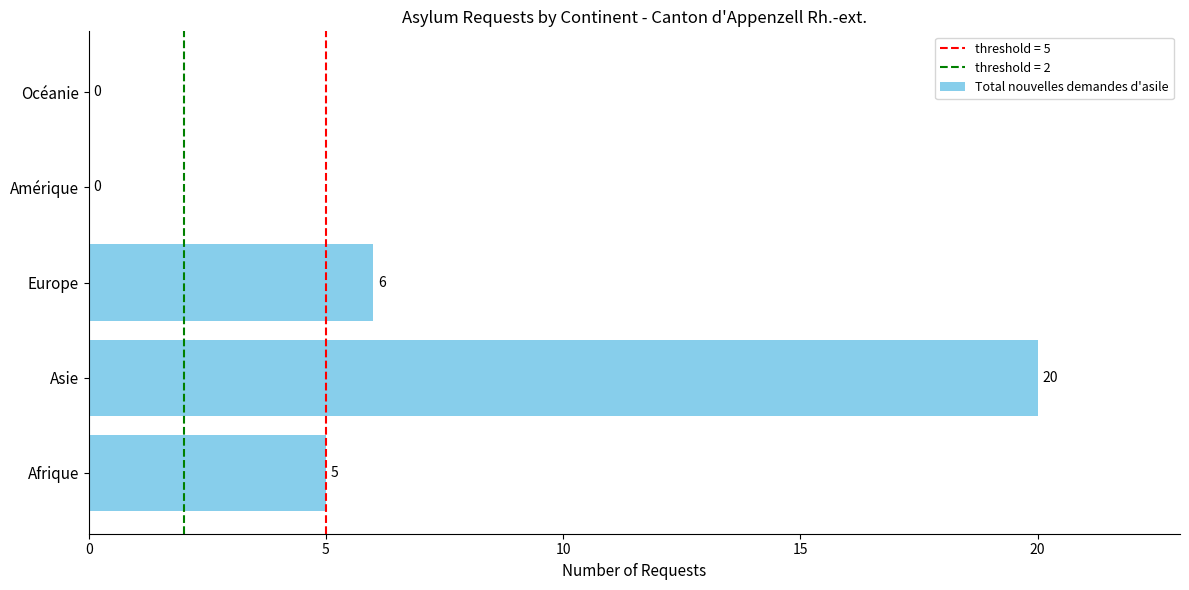

True or false: the data shows 7 at Amérique.

False